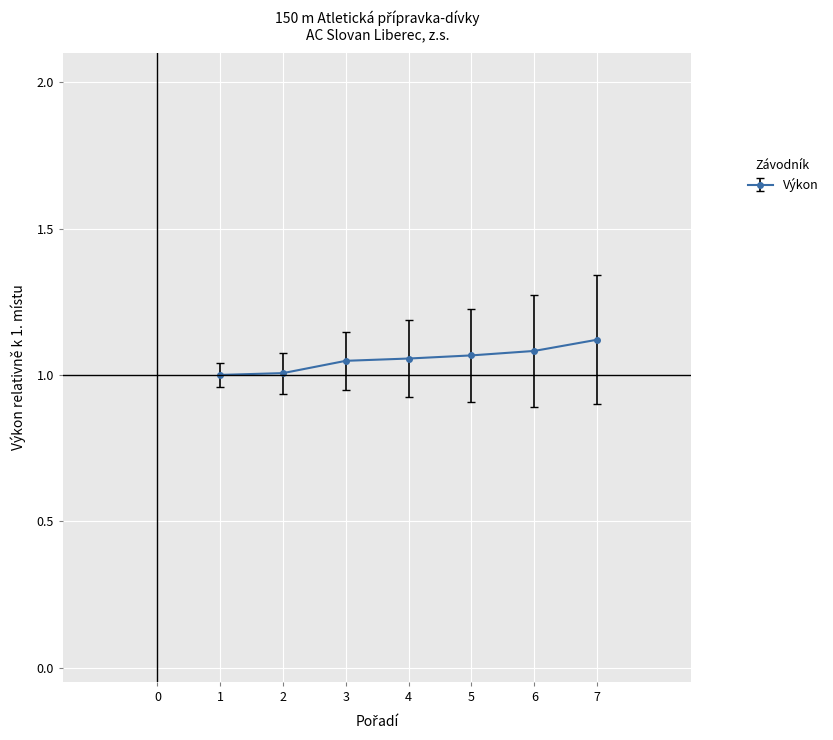

What is the sum of all values?

7.4